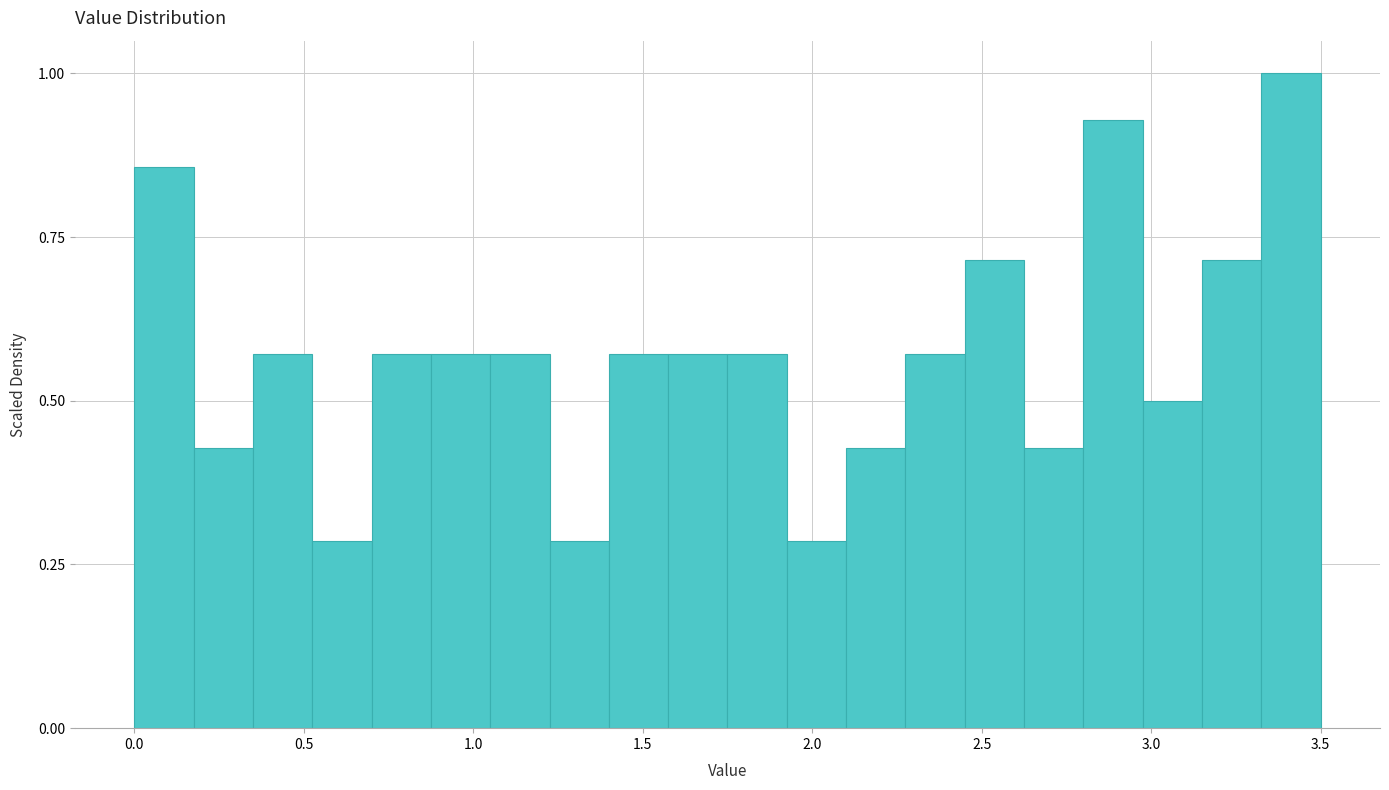

Around what value on the x-axis is the tallest bar? Give the approximate position of its centre, as read against the axis.

3.40